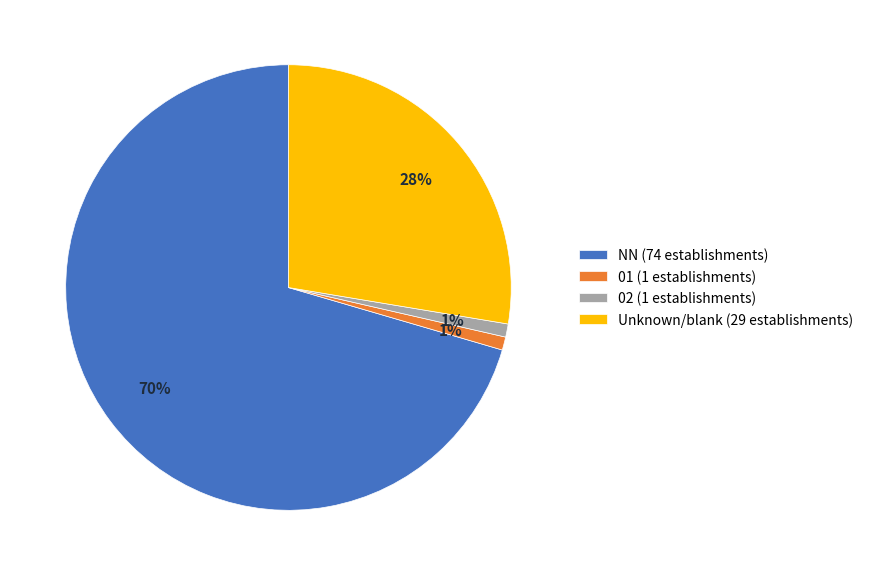

Is there a majority slice in this chart?

Yes